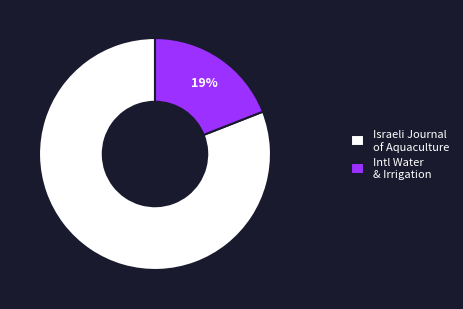

Between Intl Water & Irrigation and Israeli Journal of Aquaculture, which is larger?

Israeli Journal of Aquaculture